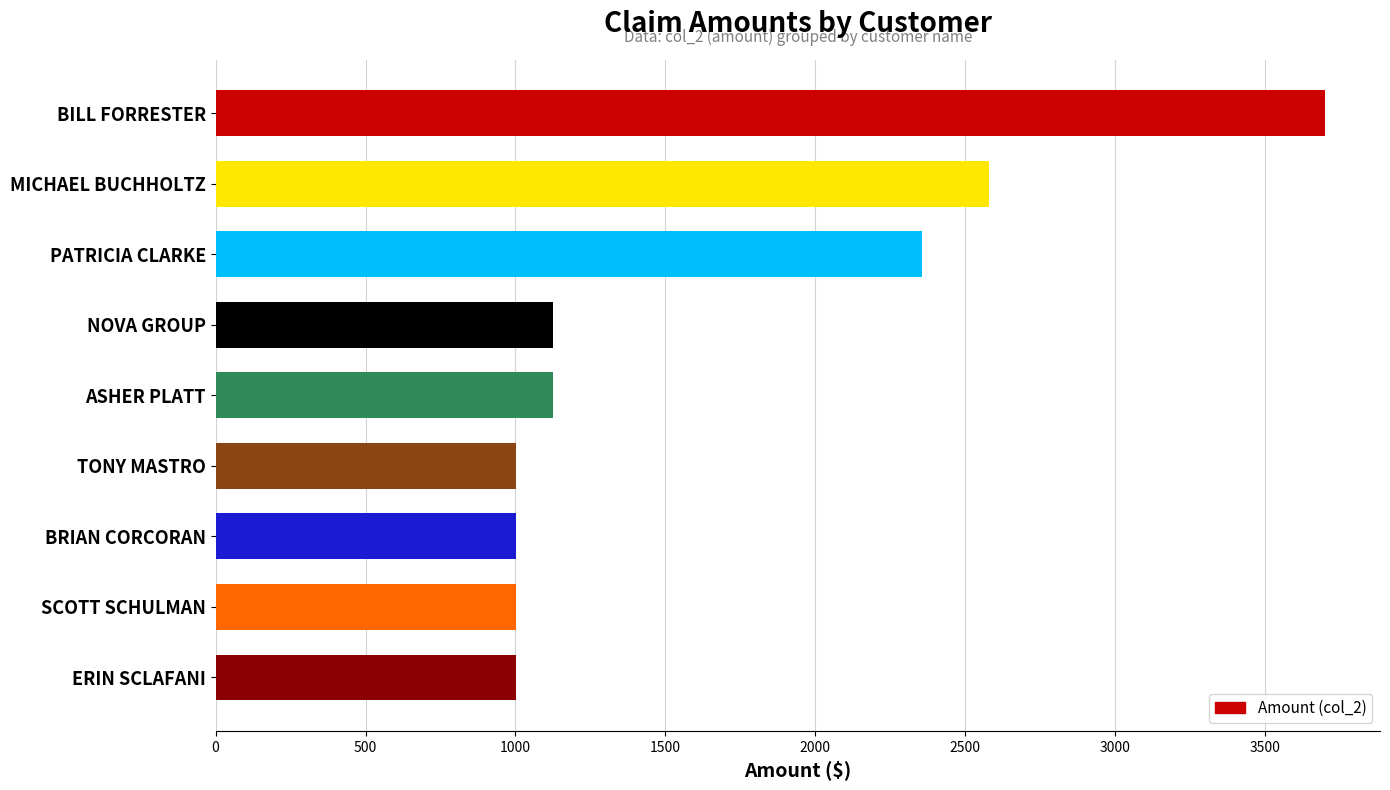

Is it true that the value at TONY MASTRO is 354?

False